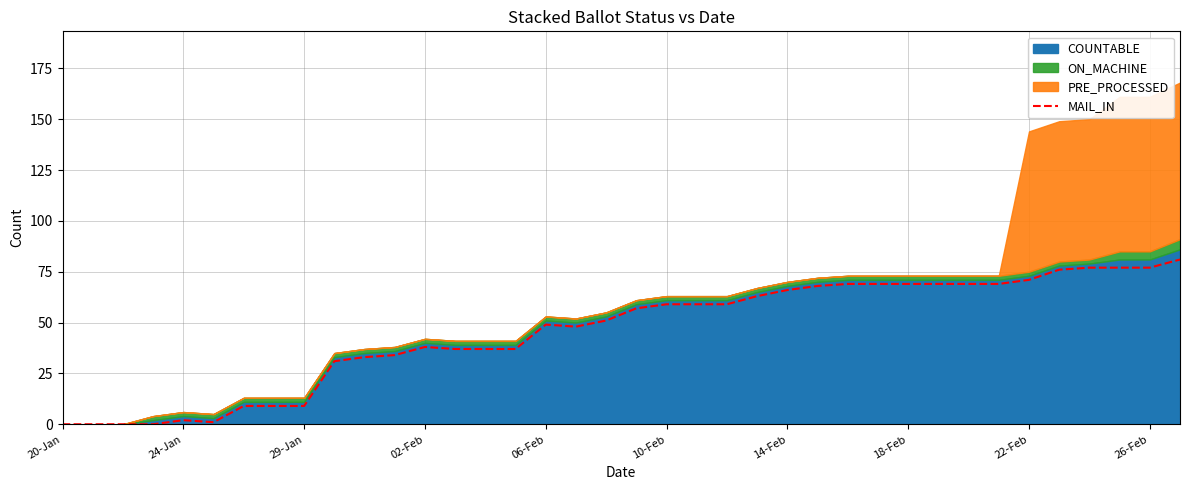

What is the maximum value for MAIL_IN?

81